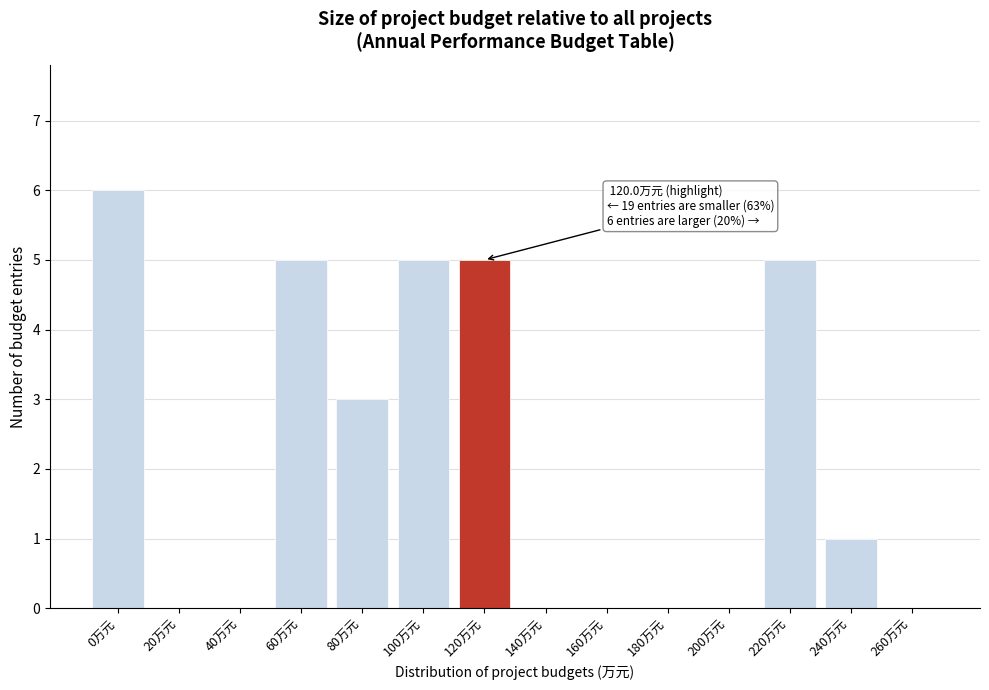

Reading left to right, transcribe all the data shown in this chart.

0万元=6	20万元=0	40万元=0	60万元=5	80万元=3	100万元=5	120万元=5	140万元=0	160万元=0	180万元=0	200万元=0	220万元=5	240万元=1	260万元=0